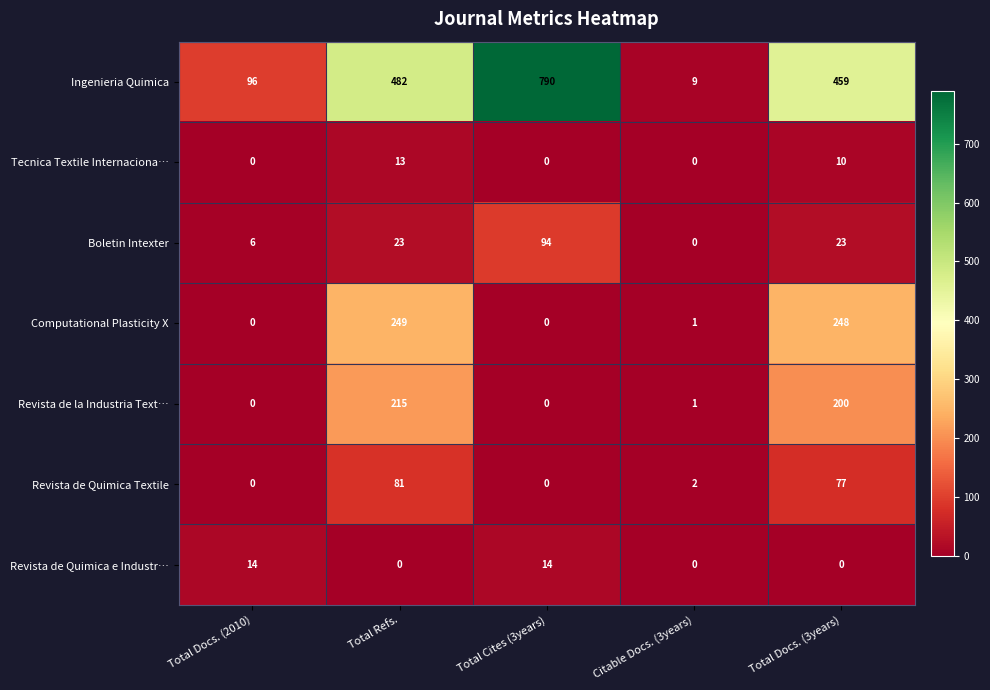

What is the total value across all series at Total Cites (3years)?

898